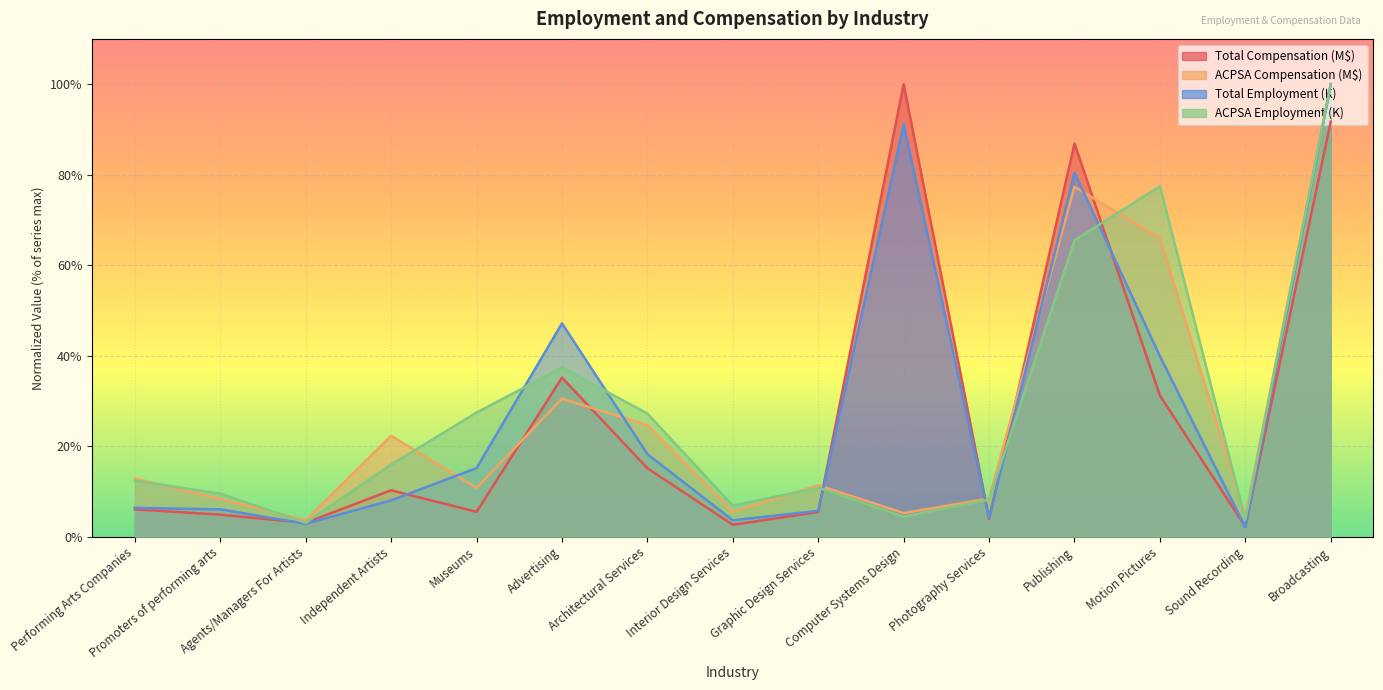

What is the value of the ACPSA Compensation (M$) point at the 8th from the left?

5.5